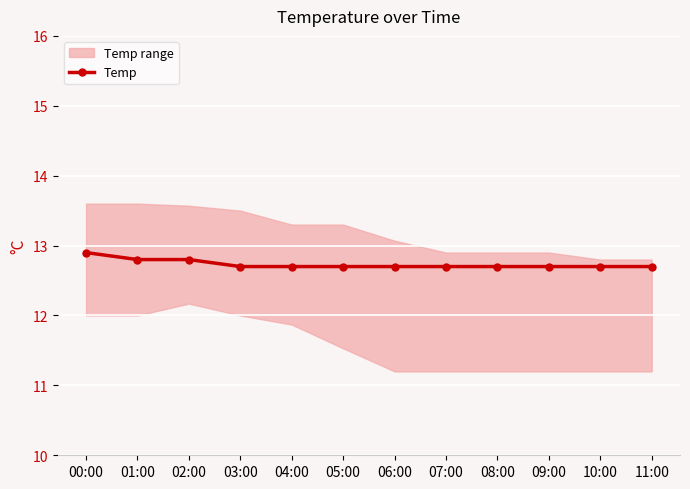

True or false: Temp has a value of 12.7 at 05:00.

True